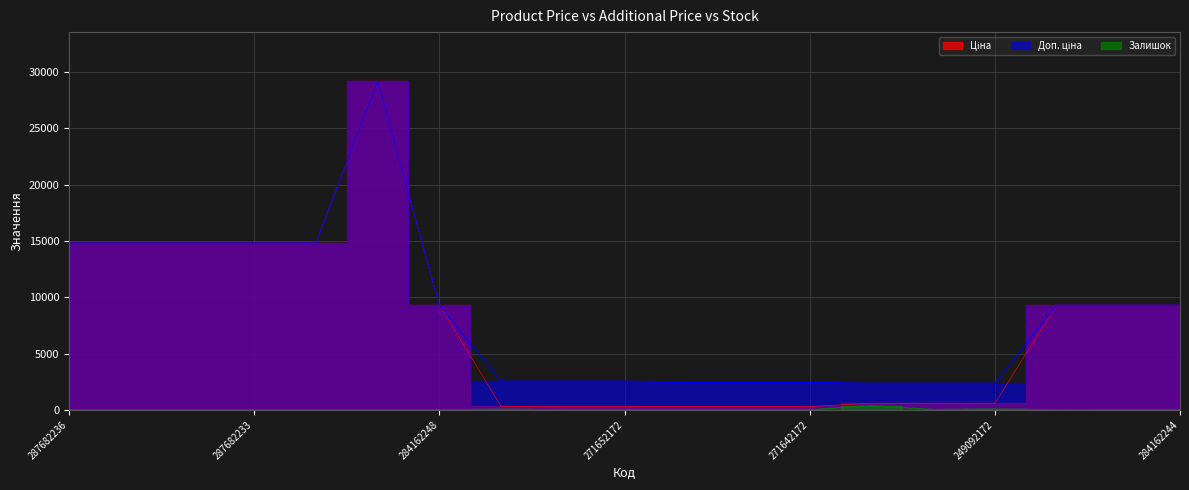

At which category does Залишок reach its first local peak?

271652174